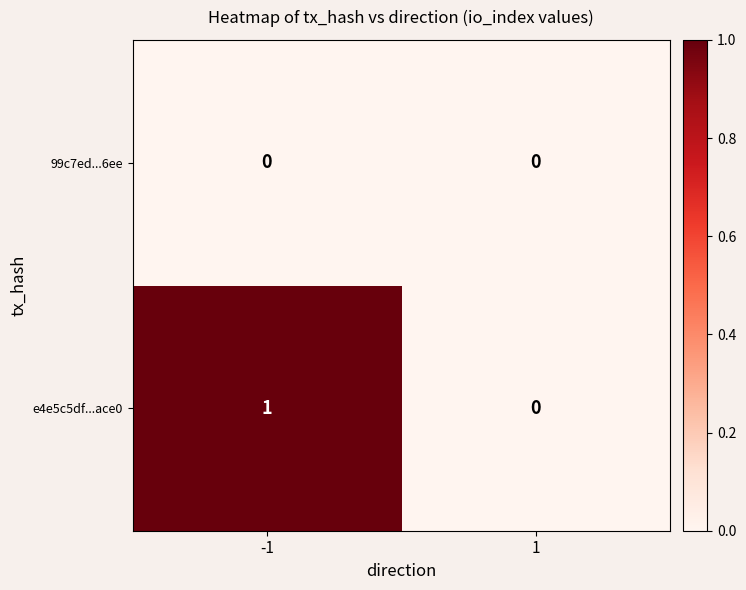

Rank the series by their maximum value, from lowest to highest.

99c7ed...6ee, e4e5c5df...ace0